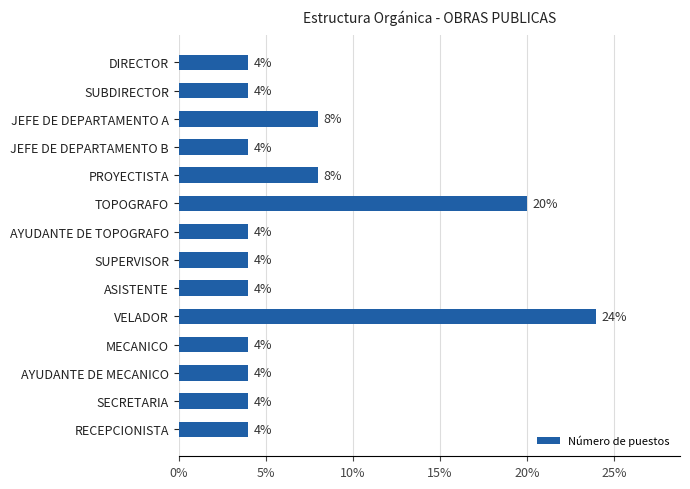

Are the bars horizontal?

Yes